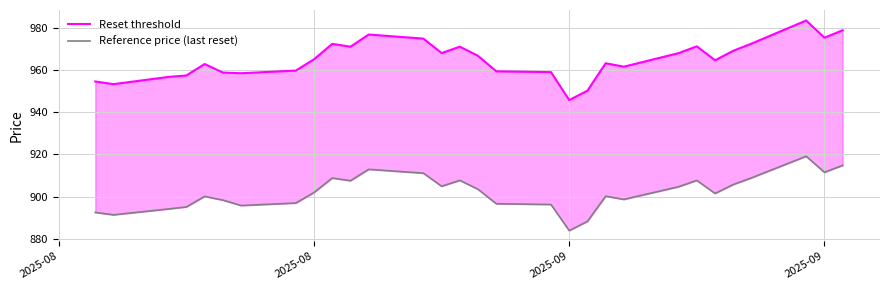

What is the difference between the maximum and minimum values in the Reference price (last reset) series?

35.2